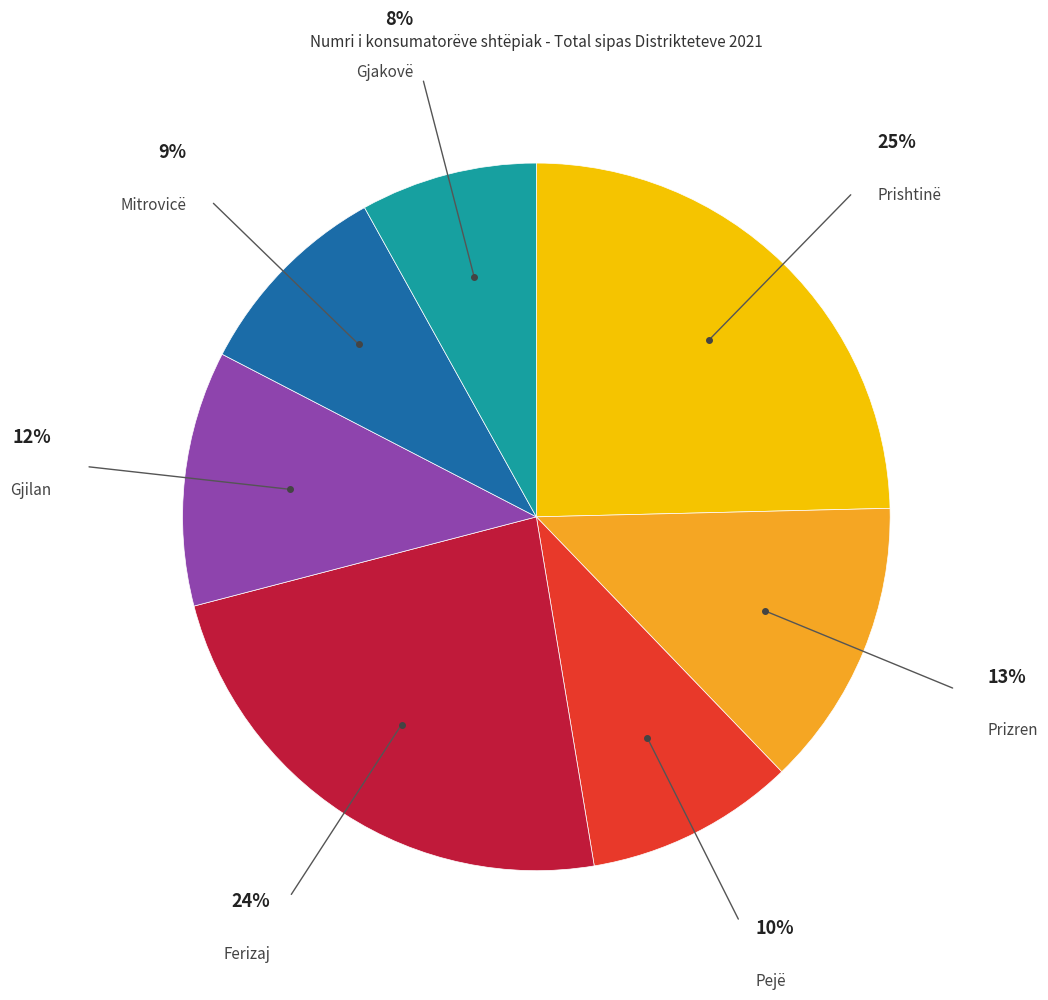

Is there any slice that represents more than half of the pie?

No